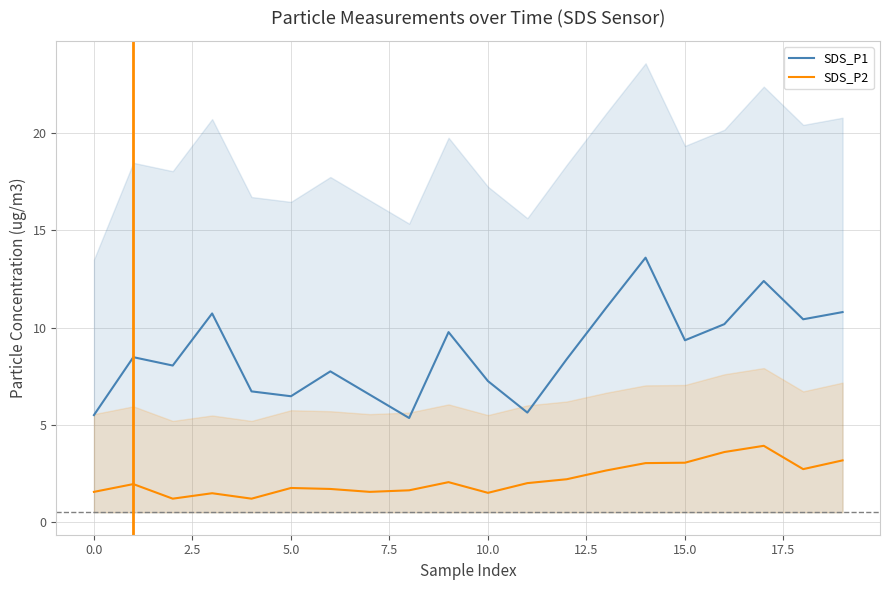

What is the difference between the second highest and minimum values in the SDS_P2 series?

2.4